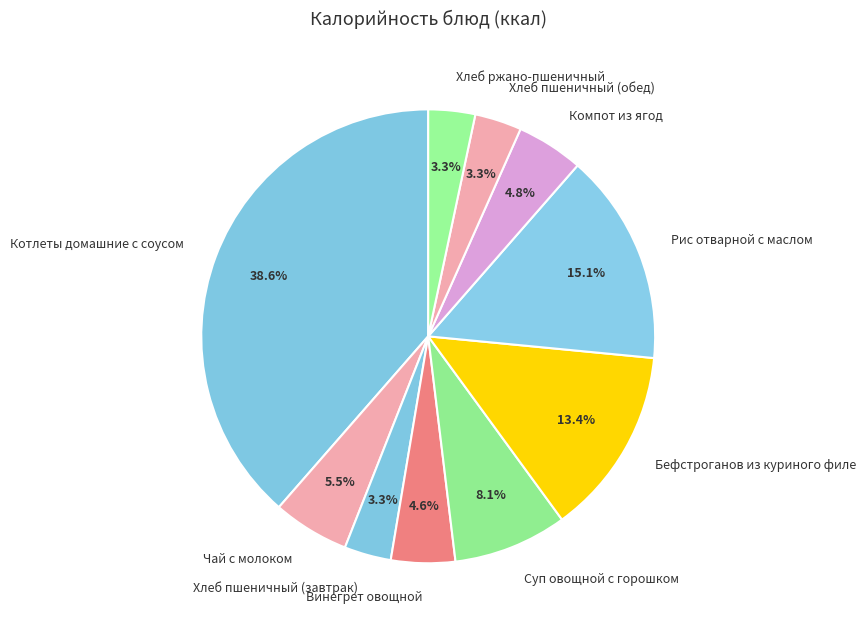

How many slices are in this pie chart?

10